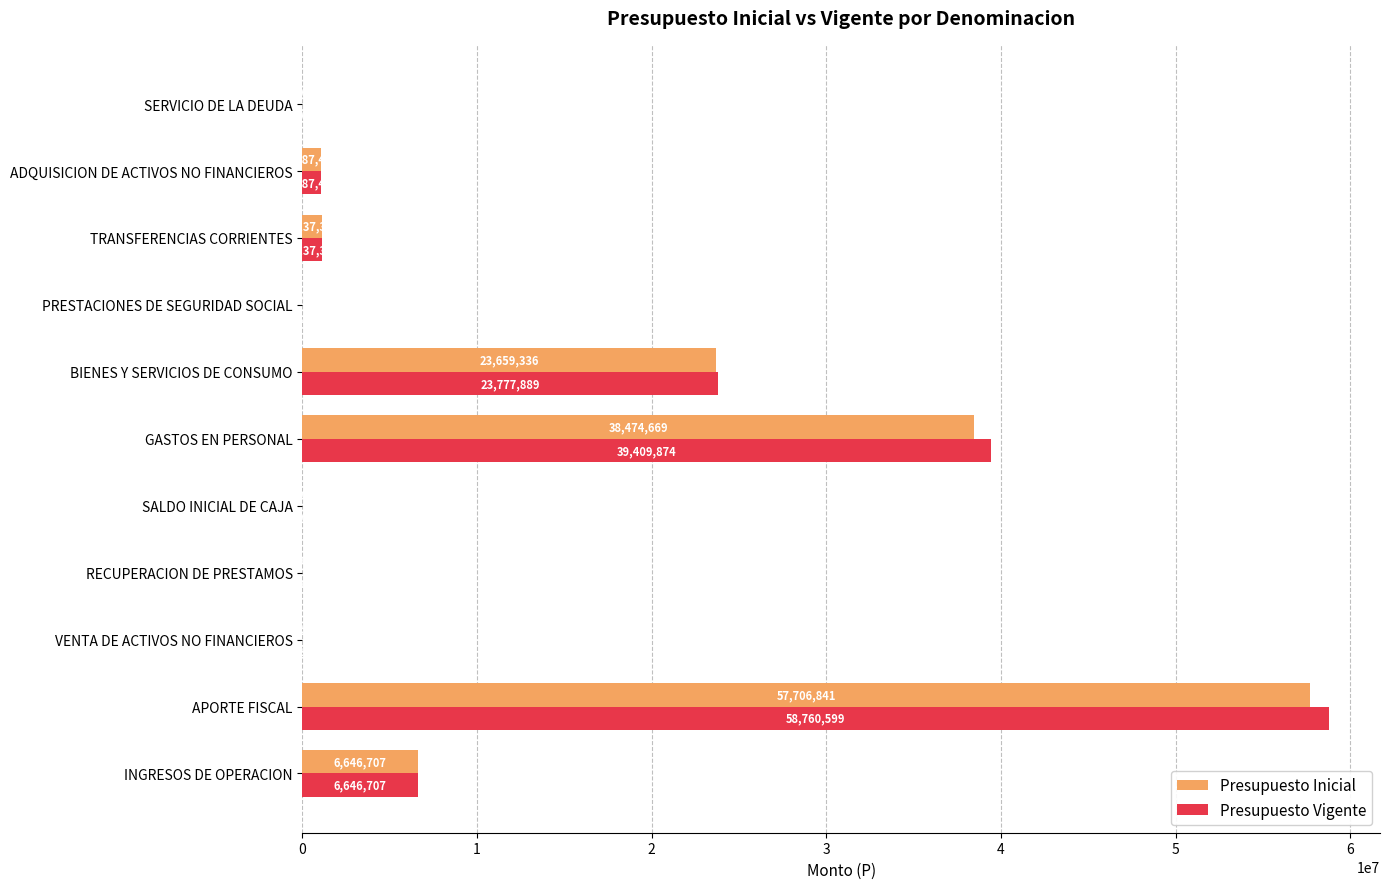

What is the average value of the Presupuesto Vigente series?

11893203